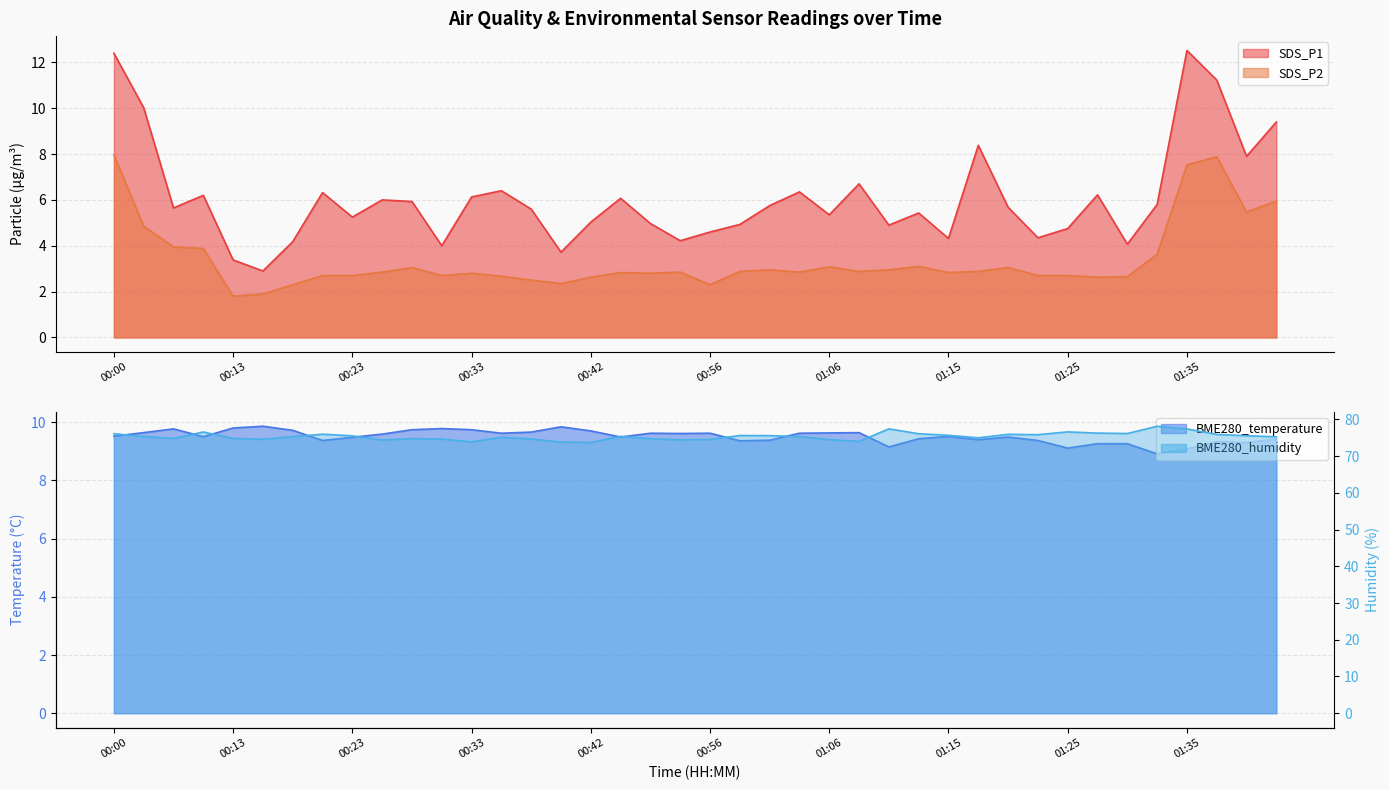

Does the chart have visible grid lines?

Yes